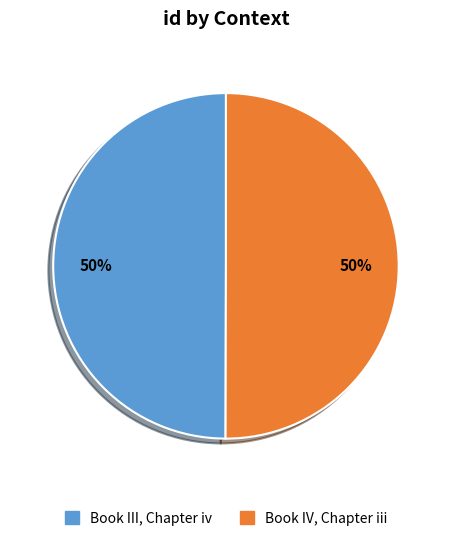

Is it true that Book IV, Chapter iii is 50% of the pie?

True